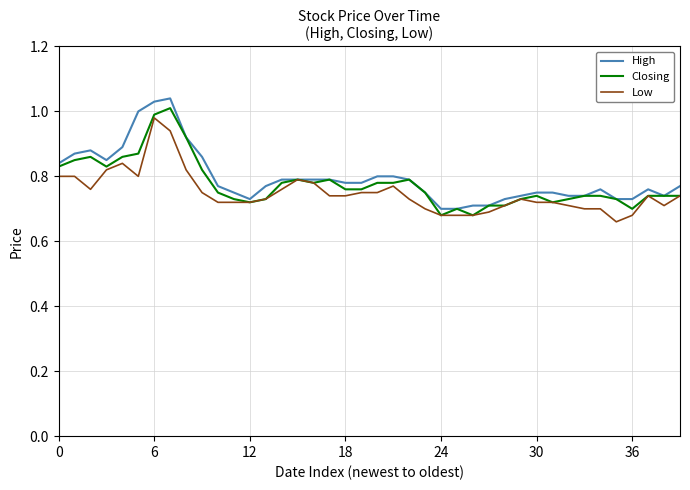

What are all the series names shown in the legend?

High, Closing, Low